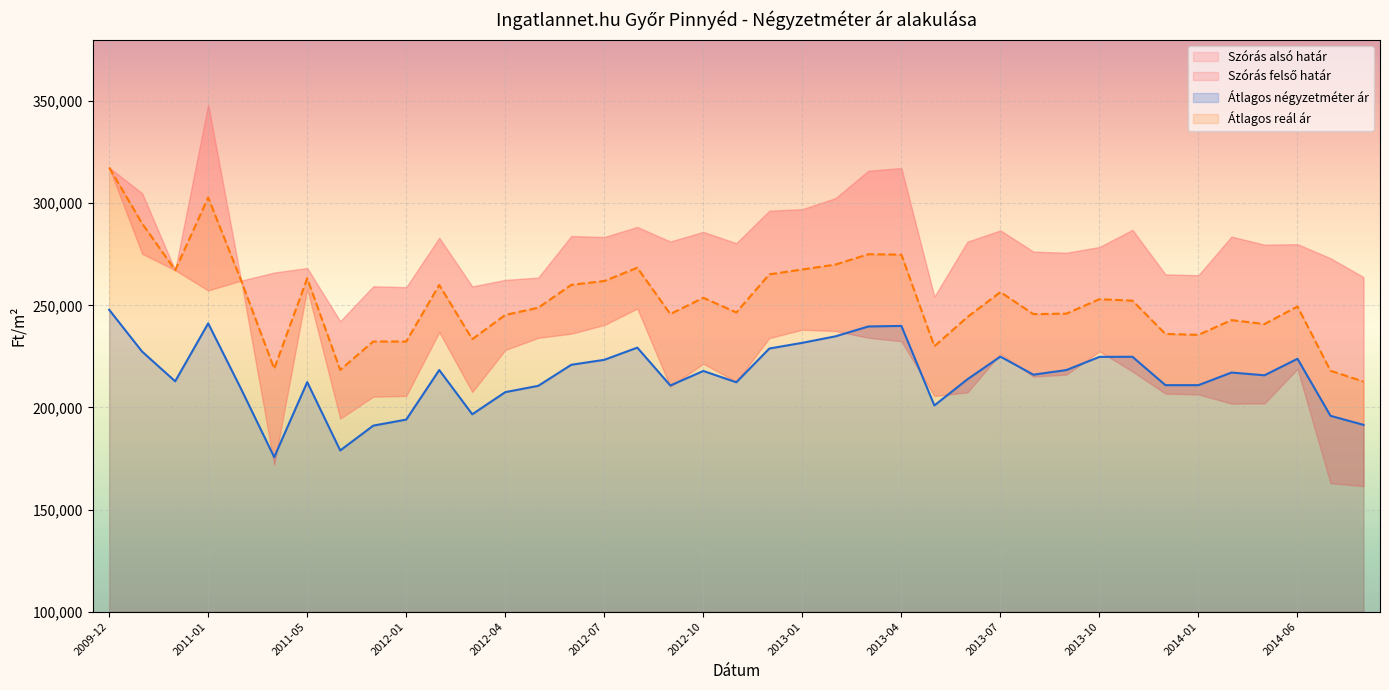

How many lines are shown in the chart?

2